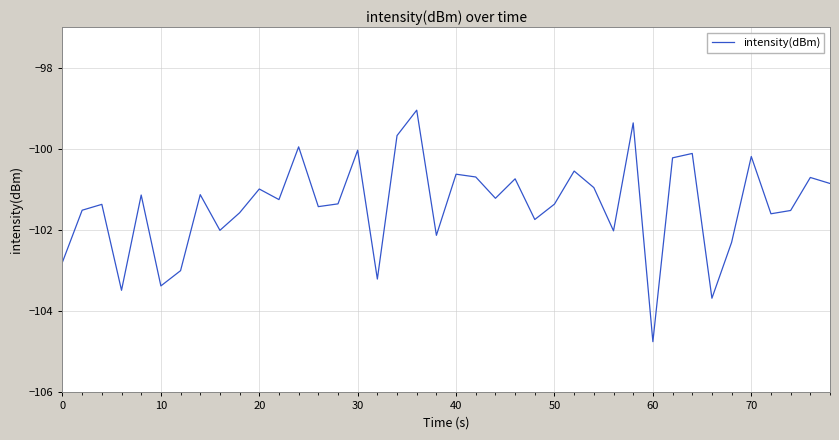

What is the greatest value displayed?

-99.0